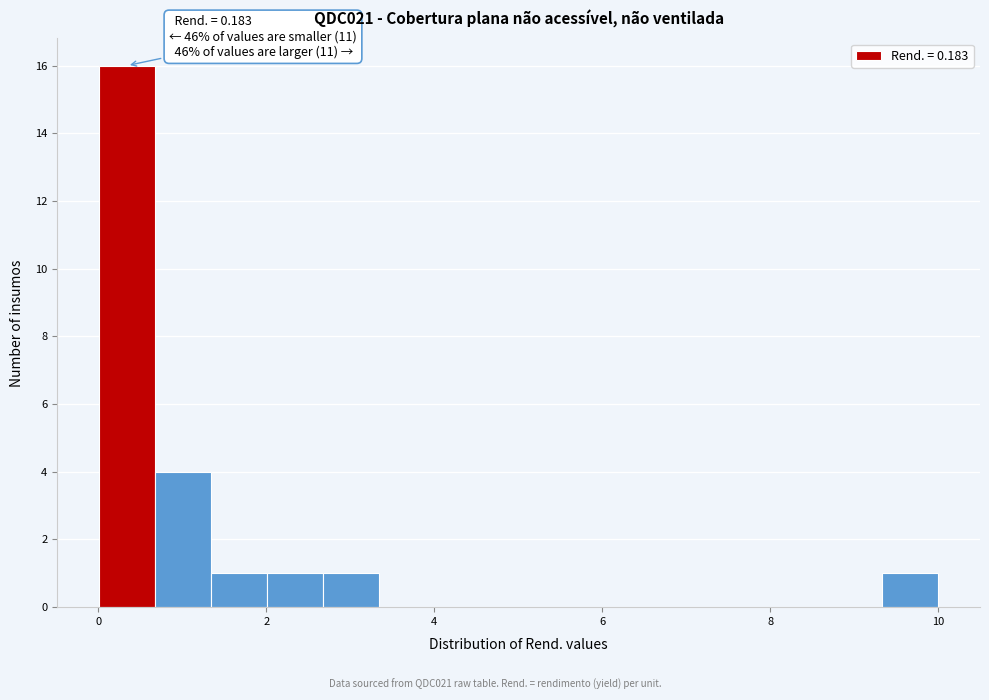

Around what value on the x-axis is the tallest bar? Give the approximate position of its centre, as read against the axis.

0.4